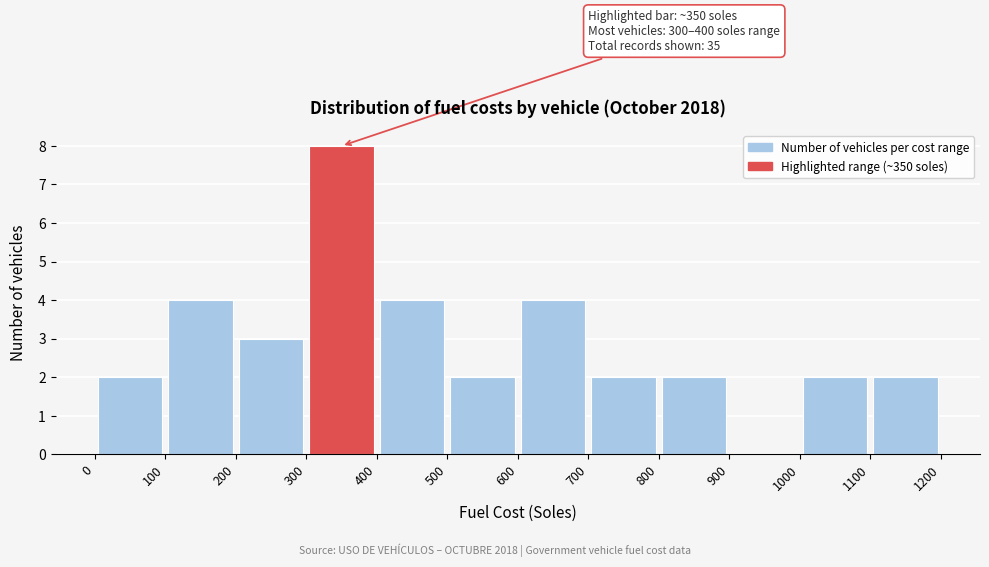

Over which range of the x-axis is the bar tallest?

300 to 400